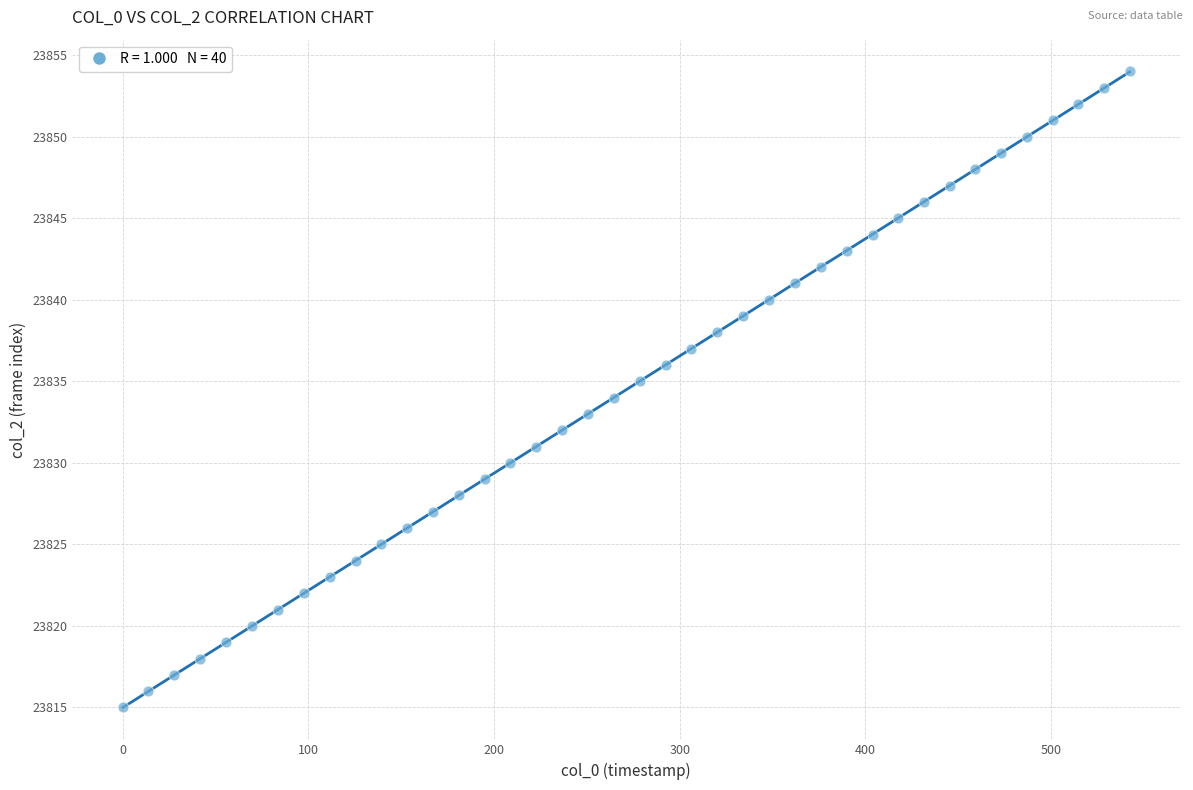

What is the range of Y values (max minus min)?

39